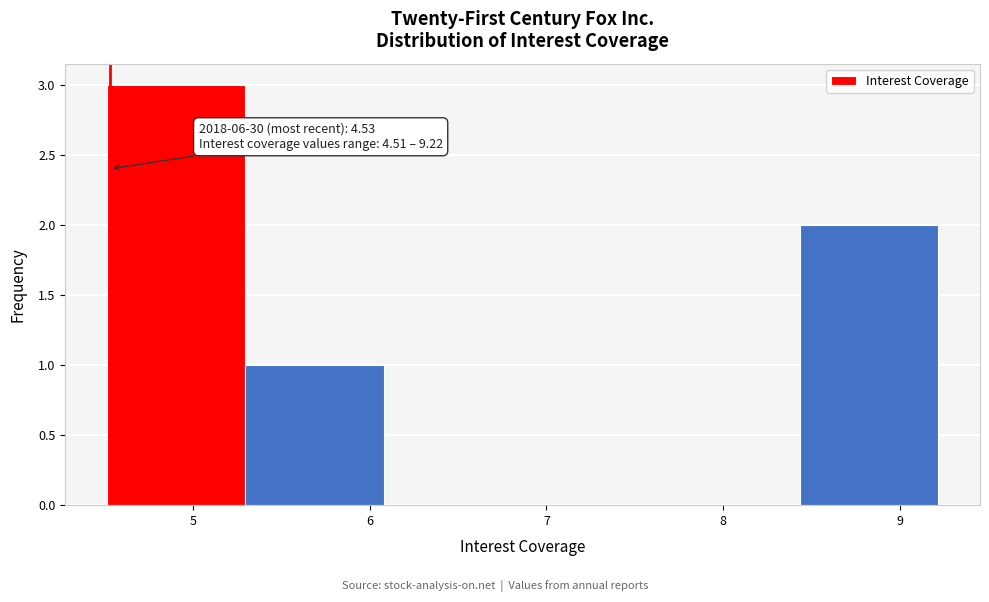

Over which range of the x-axis is the bar tallest?

4.5 to 5.3